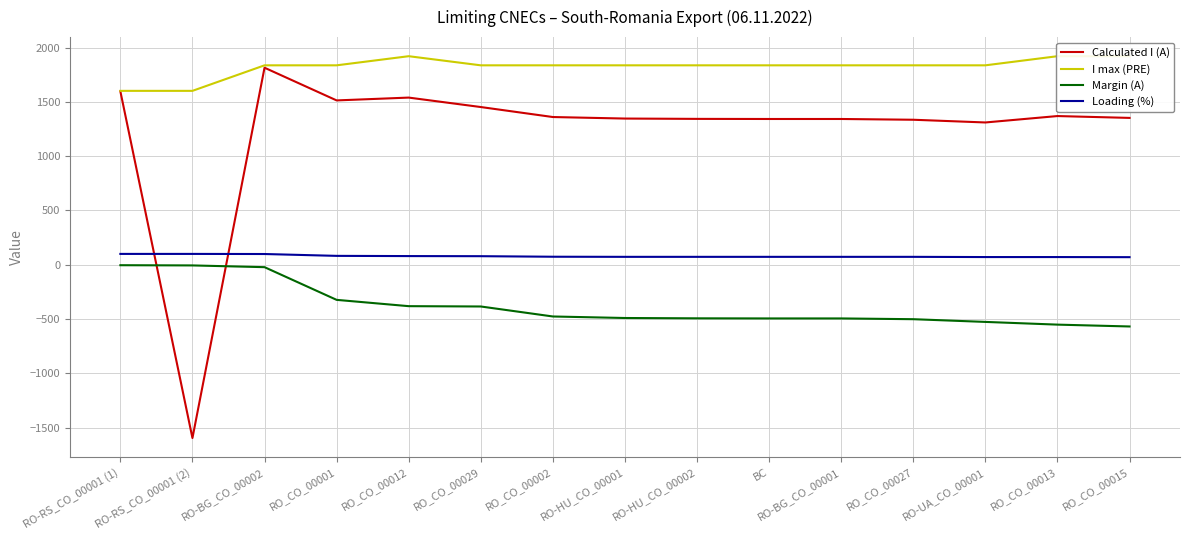

Which series has the largest range (max minus min)?

Calculated I (A)